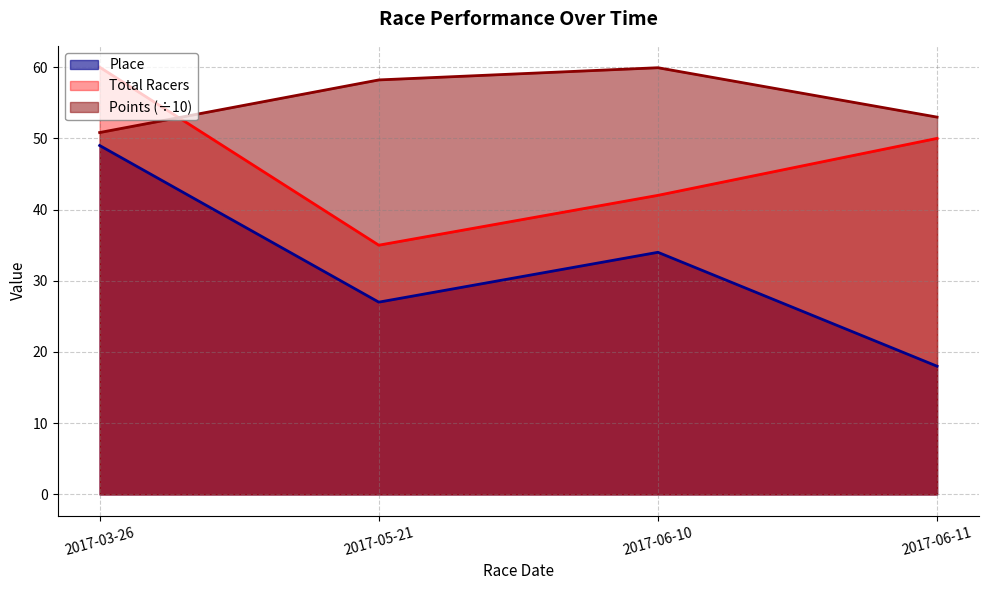

True or false: Total Racers has more than 2 points higher than both neighbors.

False